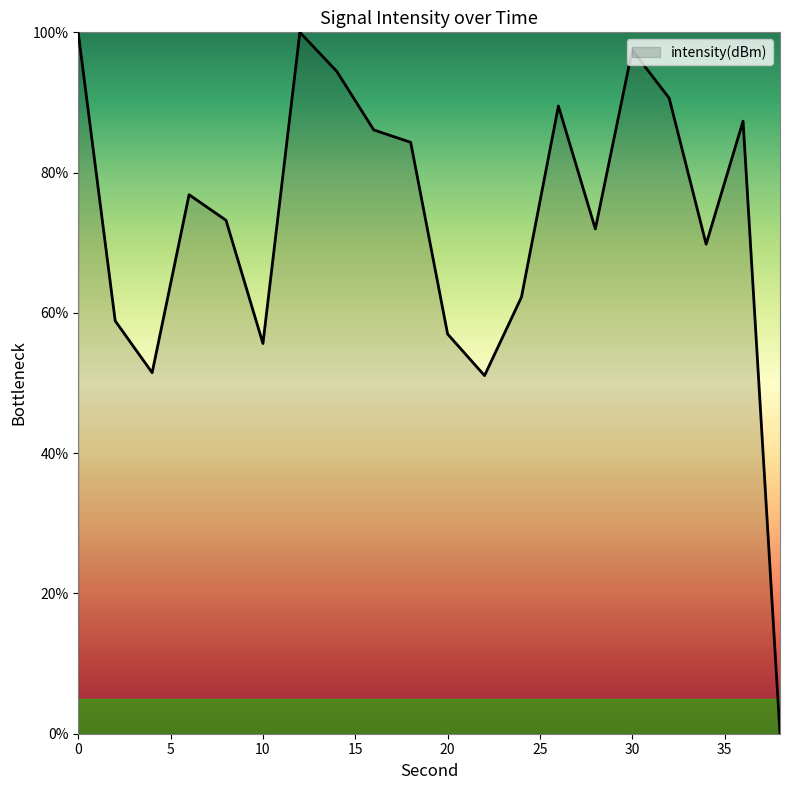

What is the difference between the maximum and minimum values?

100.0